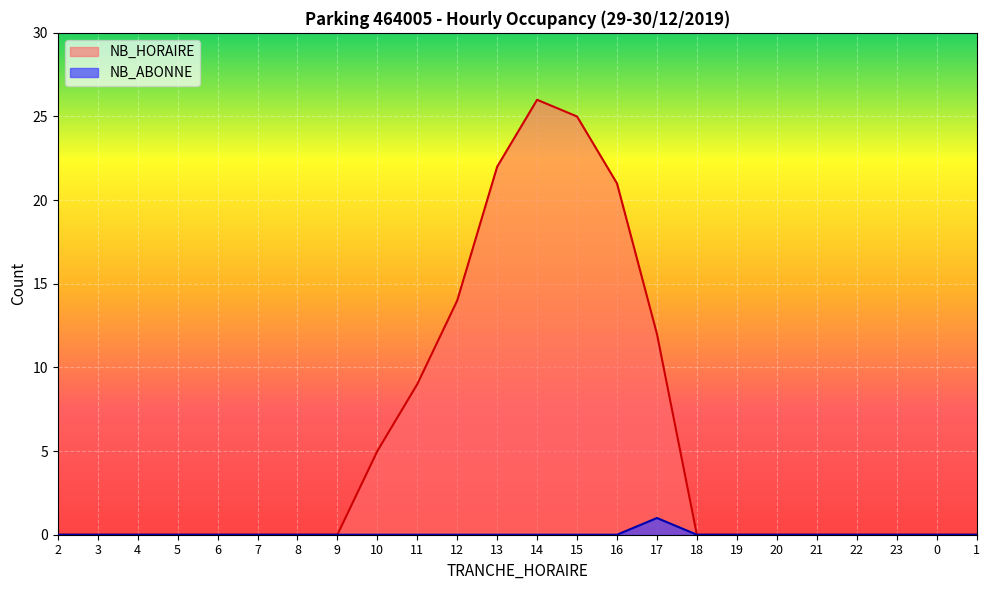

What position from the right is 15?

11